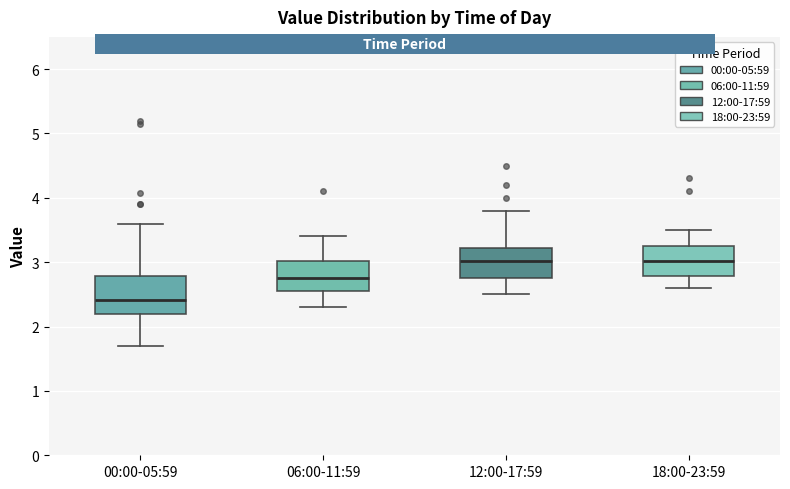

Which box is the tallest, from its lower edge to its upper edge?

00:00-05:59